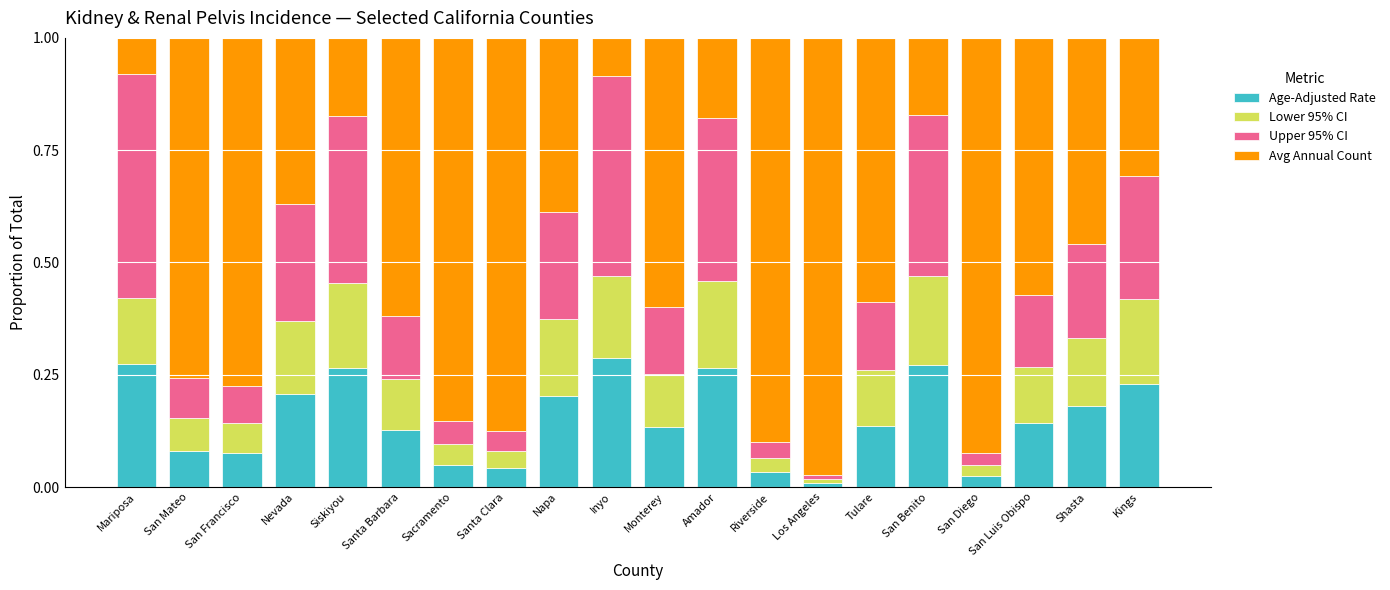

Is it true that Age-Adjusted Rate equals 0.2 at Nevada?

True